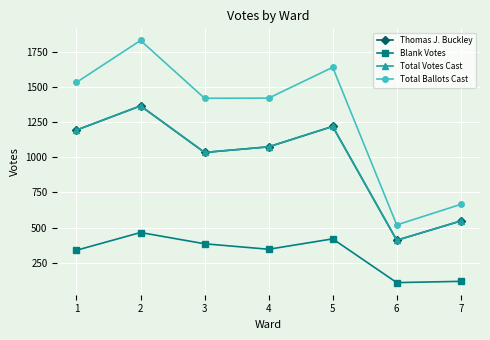

At which category is the sum across all series the highest?

2